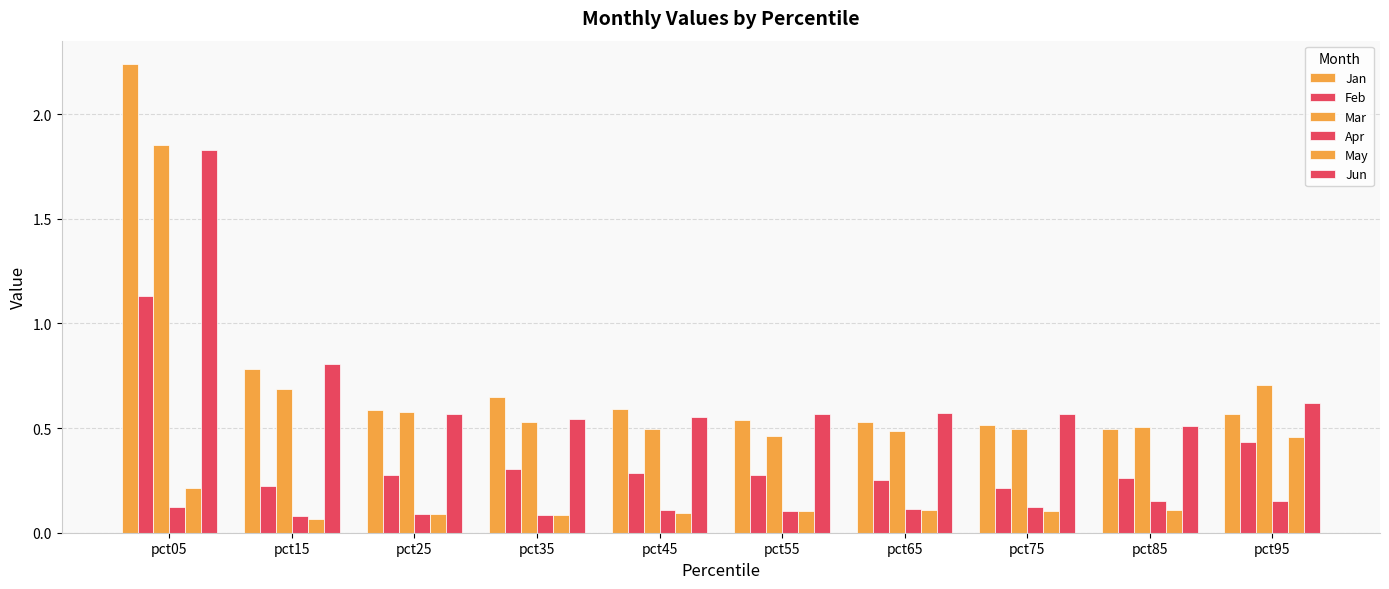

Does the chart contain any negative values?

No